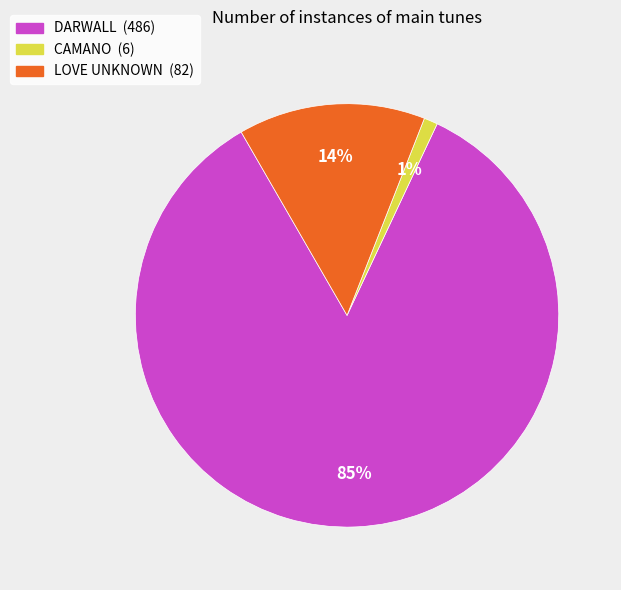

Count the number of slices in the pie.

3